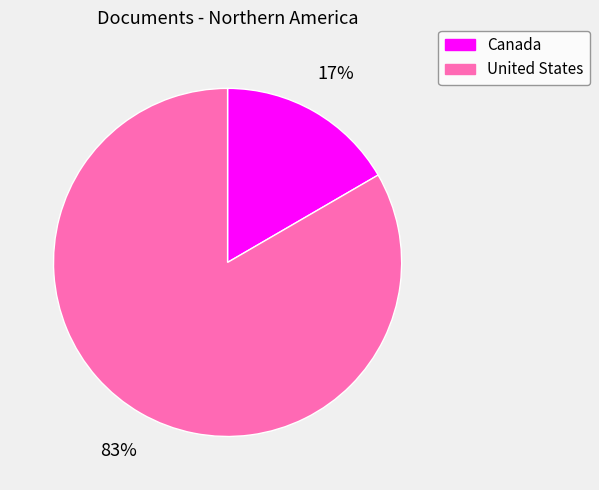

What percentage is the Canada slice, to the nearest percent?

17%